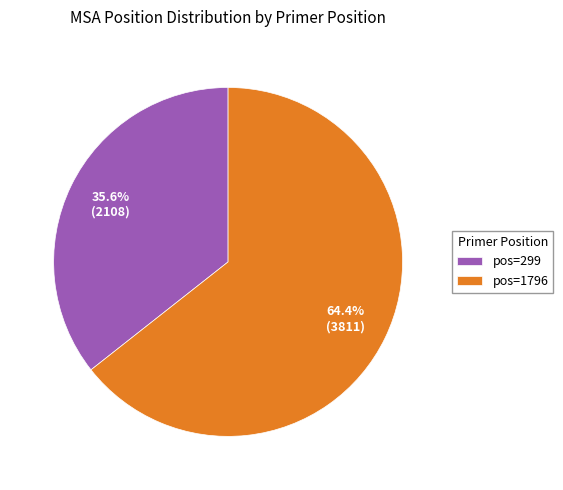

What portion of the pie excludes pos=1796?

35.6%